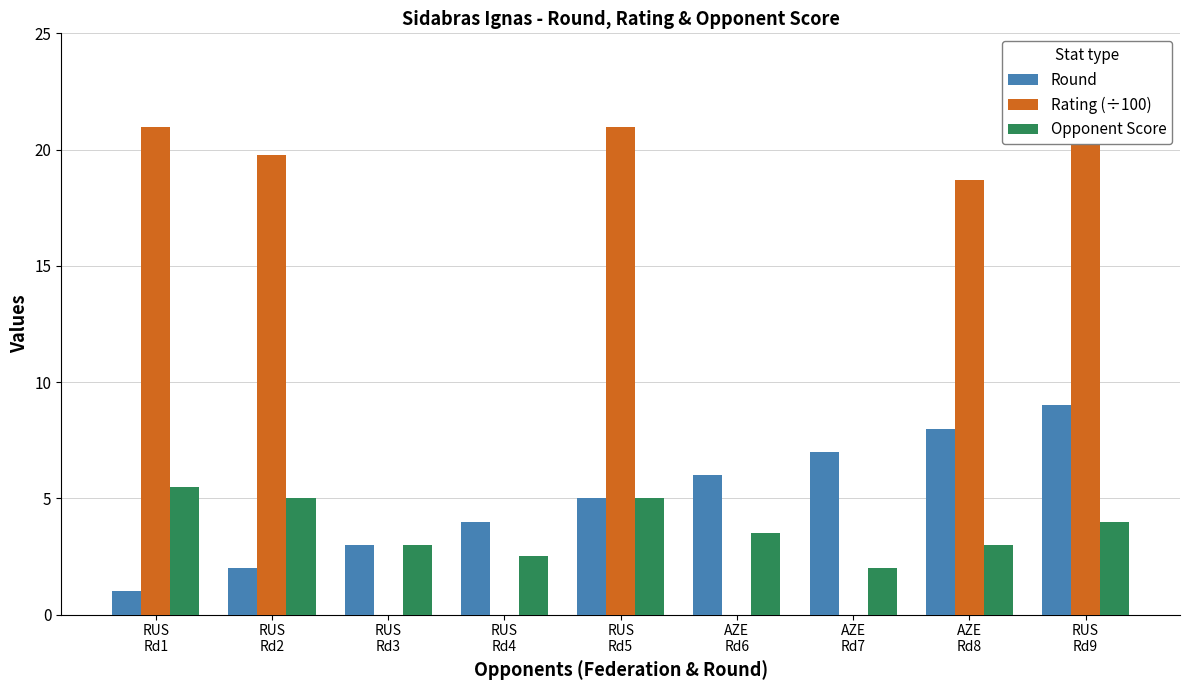

Which series has the largest total across all categories?

Rating (÷100)